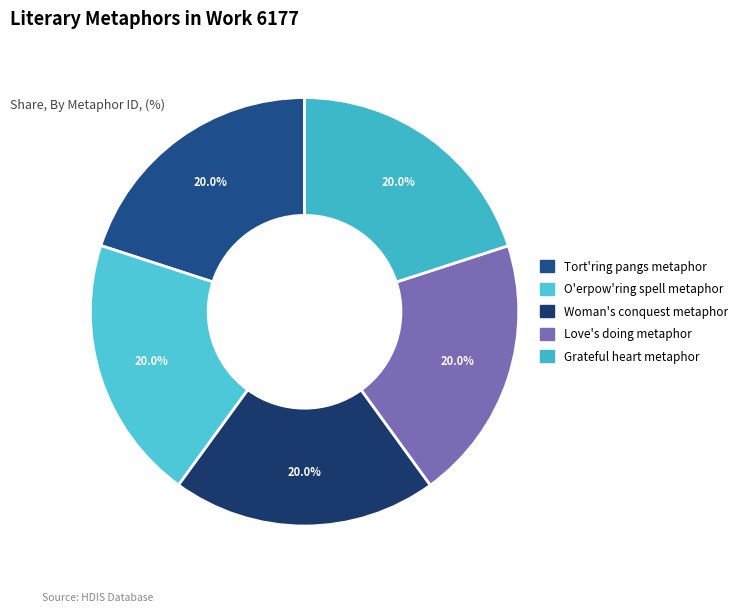

Is it true that Tort'ring pangs metaphor is 20% of the pie?

True